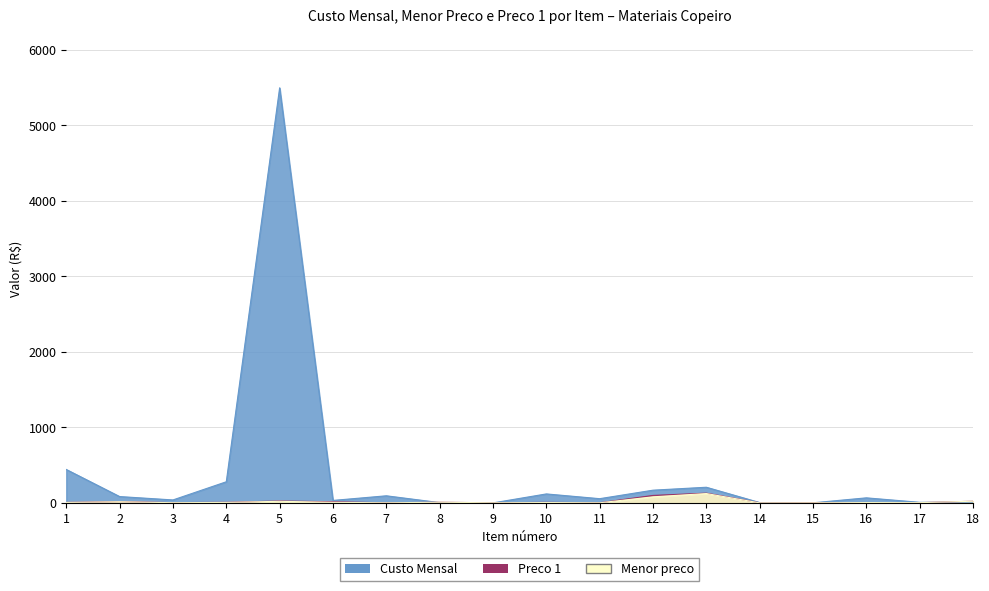

What is the approximate value of Menor preco at 5?

22.0